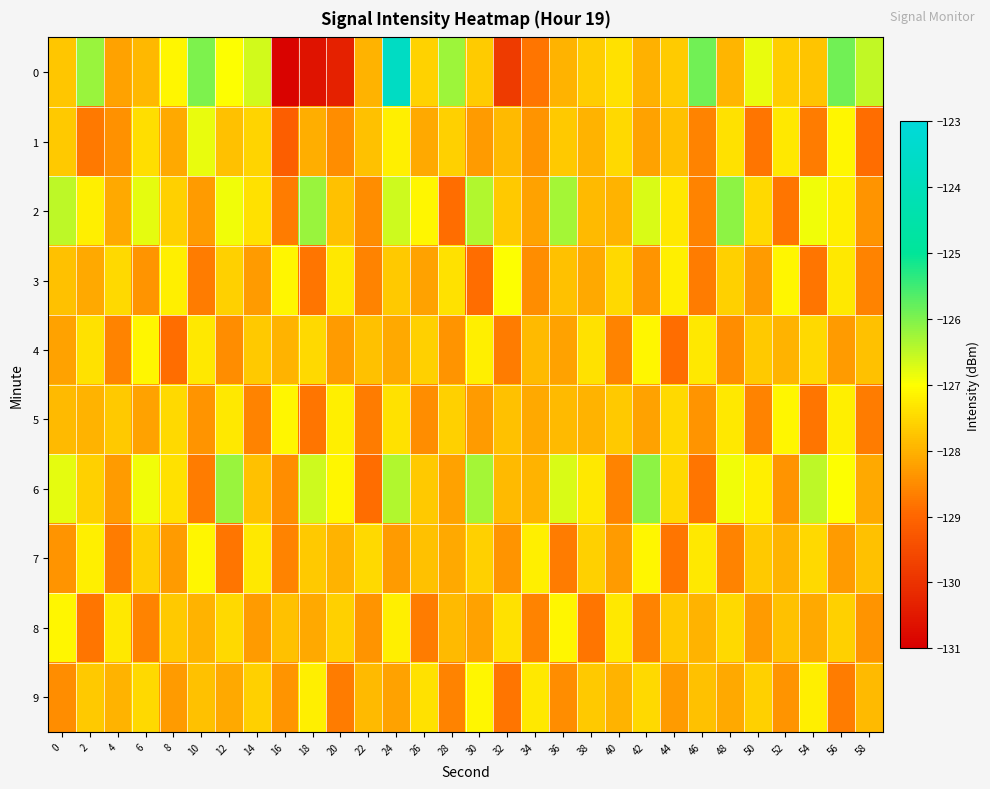

Reading right to left, extract all data points from this chart.

0: 58=-126.5	56=-125.9	54=-127.8	52=-127.6	50=-126.8	48=-128.0	46=-125.9	44=-127.7	42=-128.0	40=-127.4	38=-127.6	36=-128.0	34=-128.8	32=-129.8	30=-127.7	28=-126.2	26=-127.6	24=-123.7	22=-128.0	20=-130.3	18=-130.6	16=-130.9	14=-126.7	12=-127.0	10=-126.0	8=-127.1	6=-127.9	4=-128.2	2=-126.2	0=-127.7
1: 58=-128.9	56=-127.1	54=-128.7	52=-127.3	50=-128.8	48=-127.4	46=-128.6	44=-127.8	42=-128.2	40=-127.5	38=-128.0	36=-127.7	34=-128.4	32=-127.9	30=-128.3	28=-127.6	26=-128.1	24=-127.2	22=-127.8	20=-128.5	18=-128.0	16=-129.2	14=-127.5	12=-127.8	10=-126.8	8=-128.1	6=-127.4	4=-128.4	2=-128.7	0=-127.7
2: 58=-128.4	56=-127.2	54=-126.9	52=-128.8	50=-127.5	48=-126.1	46=-128.6	44=-127.3	42=-126.7	40=-128.0	38=-127.9	36=-126.3	34=-128.2	32=-127.7	30=-126.4	28=-128.9	26=-127.1	24=-126.6	22=-128.5	20=-127.8	18=-126.2	16=-128.7	14=-127.4	12=-126.9	10=-128.3	8=-127.6	6=-126.8	4=-128.1	2=-127.2	0=-126.5
3: 58=-128.6	56=-127.3	54=-128.8	52=-127.1	50=-128.3	48=-127.6	46=-128.7	44=-127.2	42=-128.4	40=-127.5	38=-128.1	36=-127.8	34=-128.5	32=-127.0	30=-128.9	28=-127.4	26=-128.2	24=-127.7	22=-128.6	20=-127.3	18=-128.8	16=-127.1	14=-128.3	12=-127.6	10=-128.7	8=-127.2	6=-128.4	4=-127.5	2=-128.1	0=-127.8
4: 58=-127.8	56=-128.3	54=-127.5	52=-128.0	50=-127.7	48=-128.5	46=-127.3	44=-128.9	42=-127.1	40=-128.6	38=-127.4	36=-128.2	34=-127.9	32=-128.7	30=-127.2	28=-128.4	26=-127.6	24=-128.1	22=-127.8	20=-128.3	18=-127.5	16=-128.0	14=-127.7	12=-128.5	10=-127.3	8=-128.9	6=-127.1	4=-128.6	2=-127.4	0=-128.2
5: 58=-128.7	56=-127.2	54=-128.8	52=-127.1	50=-128.6	48=-127.3	46=-128.4	44=-127.5	42=-128.2	40=-127.7	38=-128.0	36=-127.9	34=-128.1	32=-127.8	30=-128.3	28=-127.6	26=-128.5	24=-127.4	22=-128.7	20=-127.2	18=-128.8	16=-127.1	14=-128.6	12=-127.3	10=-128.4	8=-127.5	6=-128.2	4=-127.7	2=-128.0	0=-127.9
6: 58=-128.1	56=-127.0	54=-126.5	52=-128.4	50=-127.2	48=-126.9	46=-128.8	44=-127.5	42=-126.1	40=-128.6	38=-127.3	36=-126.7	34=-128.0	32=-127.9	30=-126.3	28=-128.2	26=-127.7	24=-126.4	22=-128.9	20=-127.1	18=-126.6	16=-128.5	14=-127.8	12=-126.2	10=-128.7	8=-127.4	6=-126.9	4=-128.3	2=-127.6	0=-126.8
7: 58=-127.8	56=-128.3	54=-127.5	52=-128.0	50=-127.7	48=-128.6	46=-127.3	44=-128.8	42=-127.1	40=-128.3	38=-127.6	36=-128.7	34=-127.2	32=-128.4	30=-127.6	28=-128.1	26=-127.8	24=-128.3	22=-127.5	20=-128.0	18=-127.7	16=-128.6	14=-127.3	12=-128.8	10=-127.1	8=-128.3	6=-127.6	4=-128.7	2=-127.2	0=-128.4
8: 58=-128.4	56=-127.6	54=-128.1	52=-127.8	50=-128.3	48=-127.5	46=-128.0	44=-127.7	42=-128.6	40=-127.3	38=-128.8	36=-127.1	34=-128.6	32=-127.4	30=-128.2	28=-127.9	26=-128.7	24=-127.2	22=-128.4	20=-127.6	18=-128.1	16=-127.8	14=-128.3	12=-127.5	10=-128.0	8=-127.7	6=-128.6	4=-127.3	2=-128.8	0=-127.1
9: 58=-127.9	56=-128.7	54=-127.2	52=-128.4	50=-127.6	48=-128.1	46=-127.8	44=-128.3	42=-127.5	40=-128.0	38=-127.7	36=-128.5	34=-127.3	32=-128.8	30=-127.1	28=-128.6	26=-127.4	24=-128.2	22=-127.9	20=-128.7	18=-127.2	16=-128.4	14=-127.6	12=-128.1	10=-127.8	8=-128.3	6=-127.5	4=-128.0	2=-127.7	0=-128.5